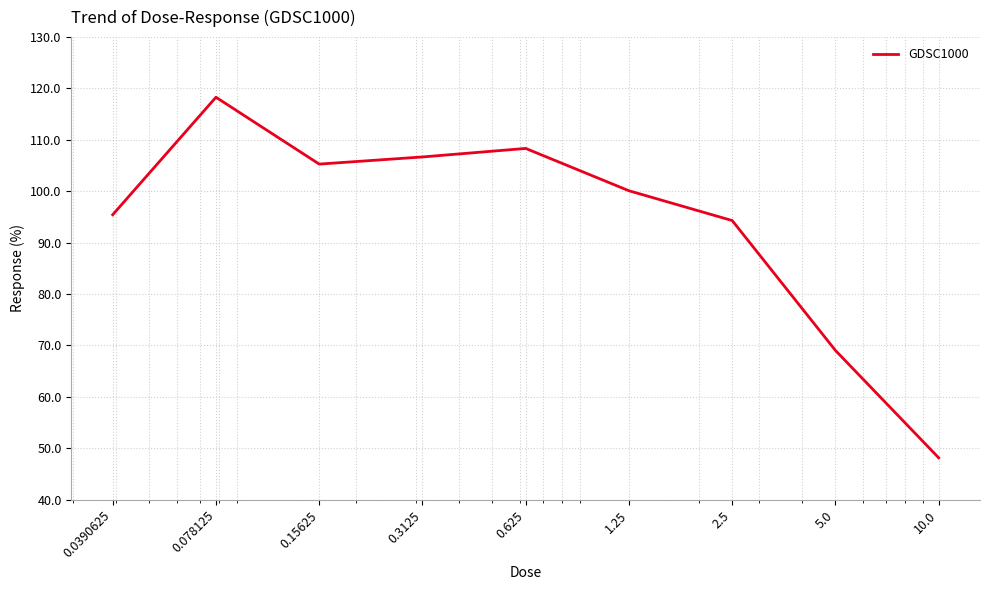

What is the maximum value shown in the chart?

118.3